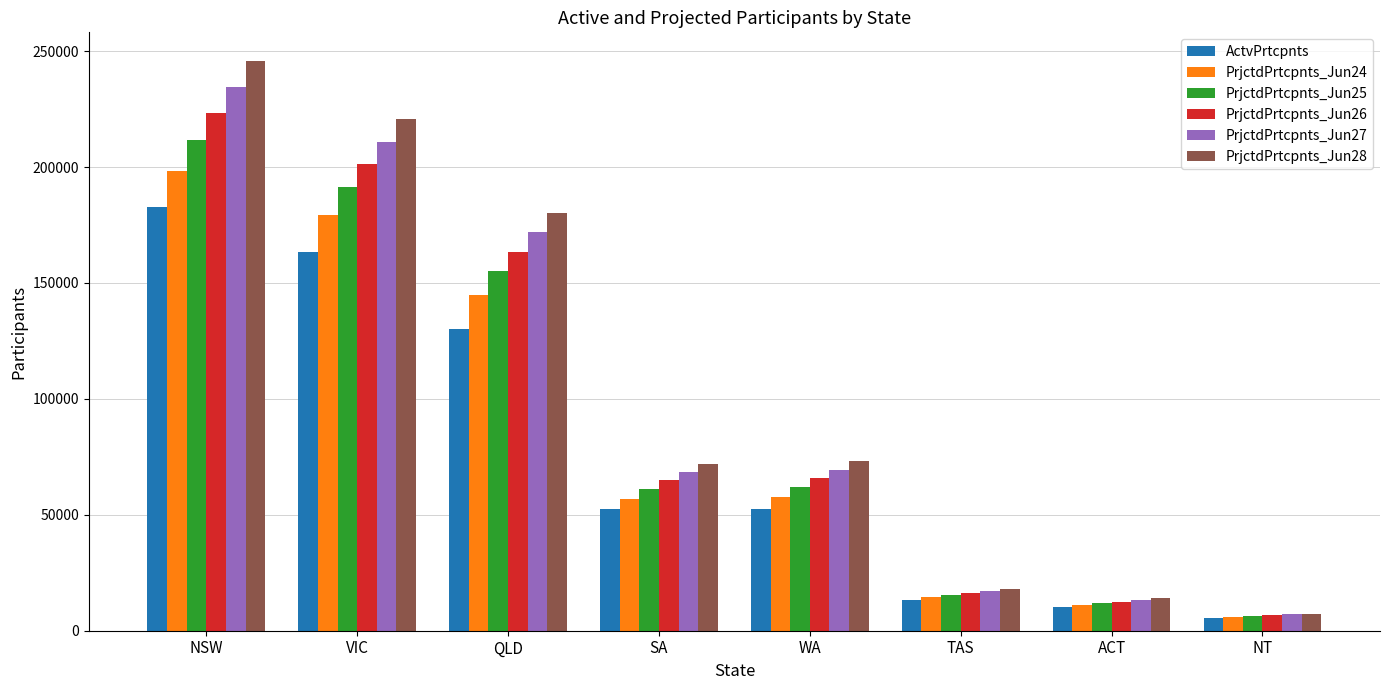

What position from the left is NT?

8